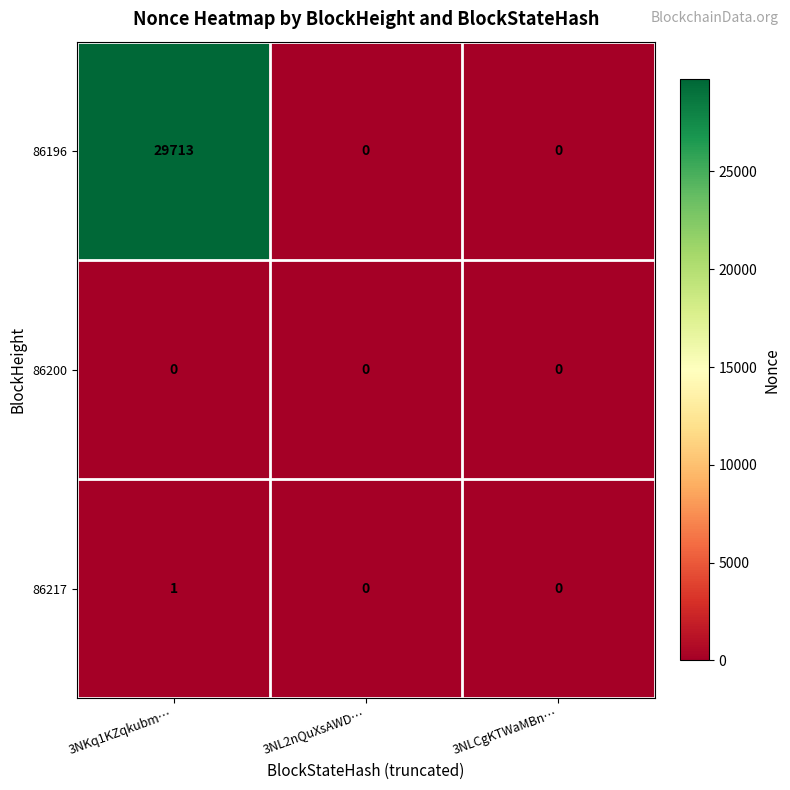

Which series changed the most between 3NKq1KZqkubm… and 3NL2nQuXsAWD…?

86196